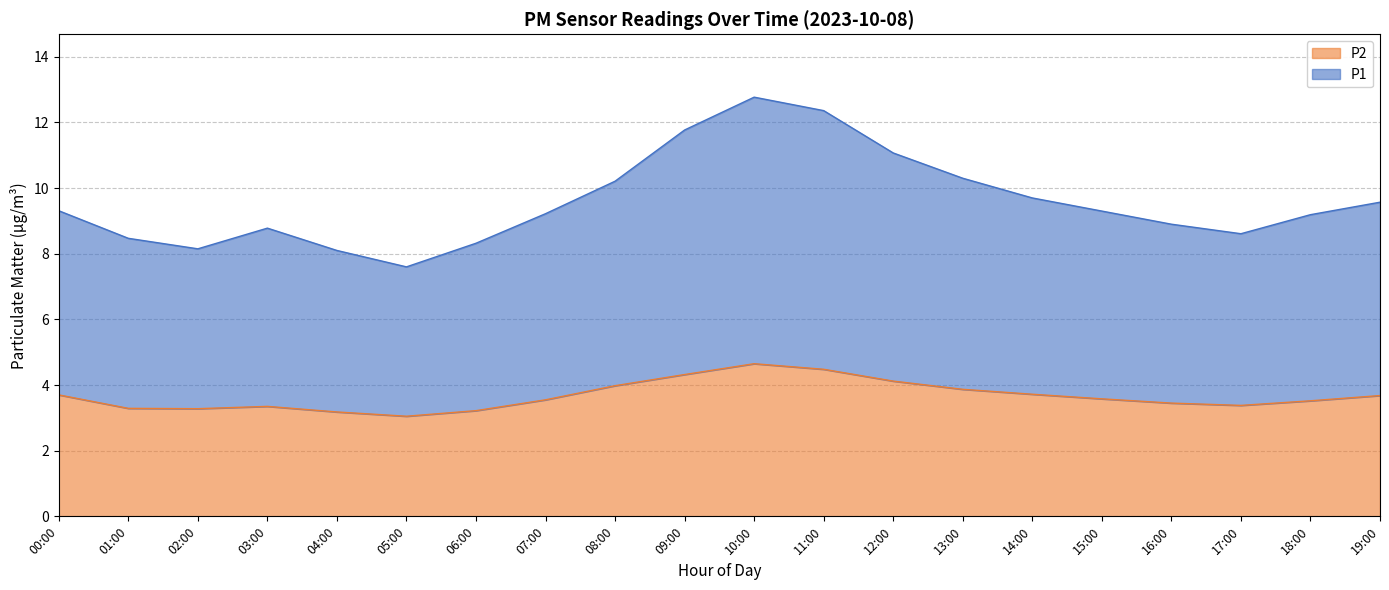

True or false: P2 has more than 1 points higher than both neighbors.

True